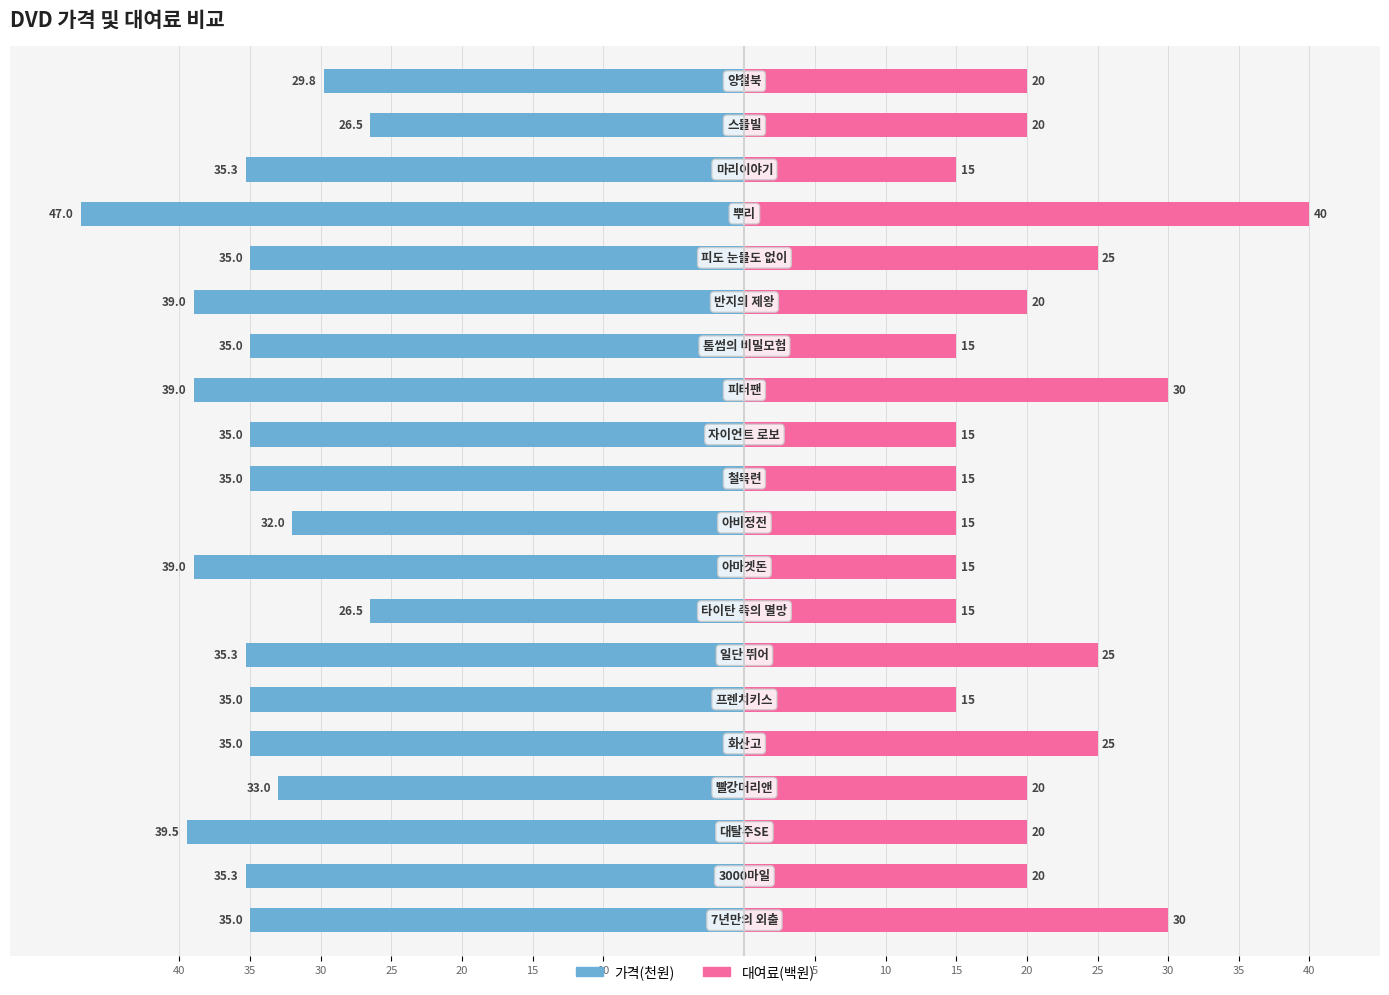

How many categories are shown in the chart?

20